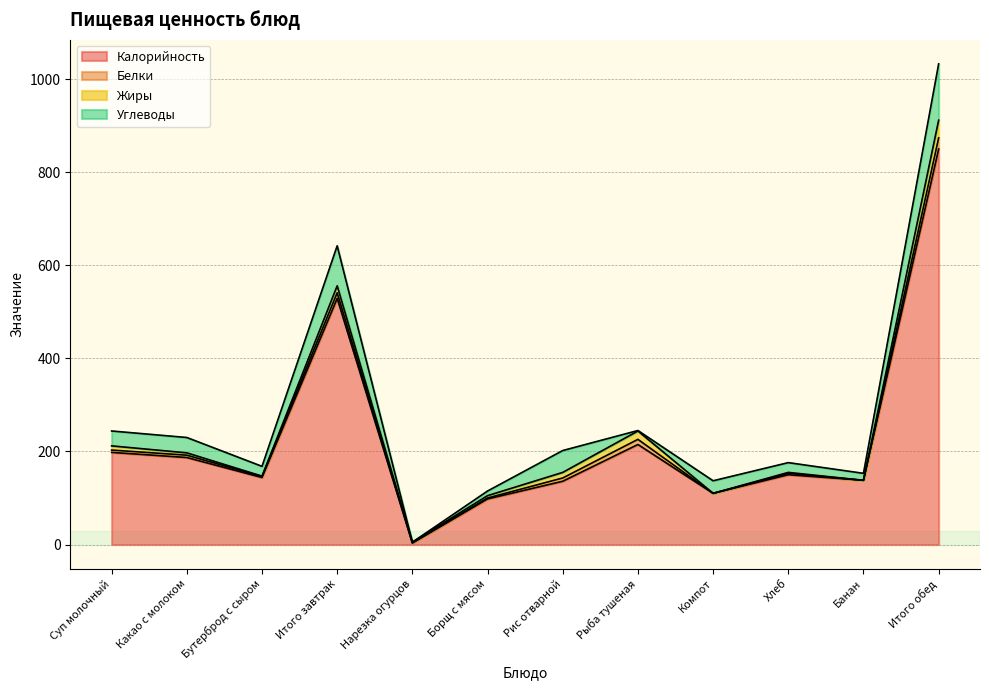

True or false: Жиры and Калорийность intersect in this chart.

False